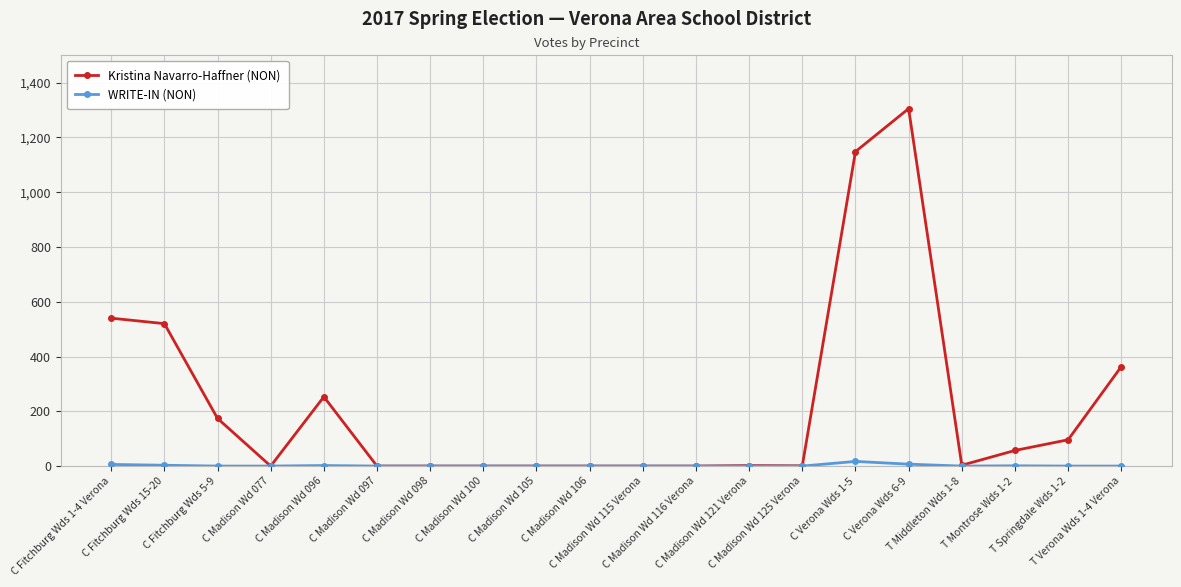

List the series in order of their overall mean, highest first.

Kristina Navarro-Haffner (NON), WRITE-IN (NON)